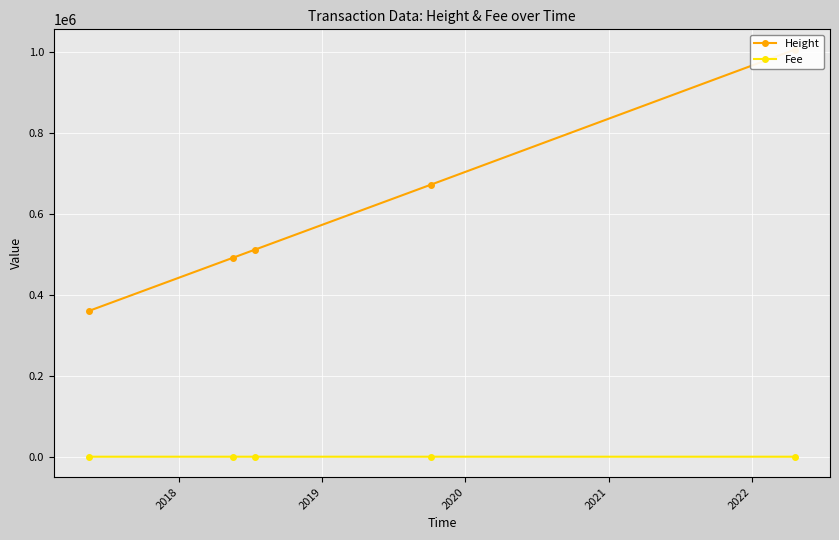

Rank the series by their average value, from highest to lowest.

Height, Fee